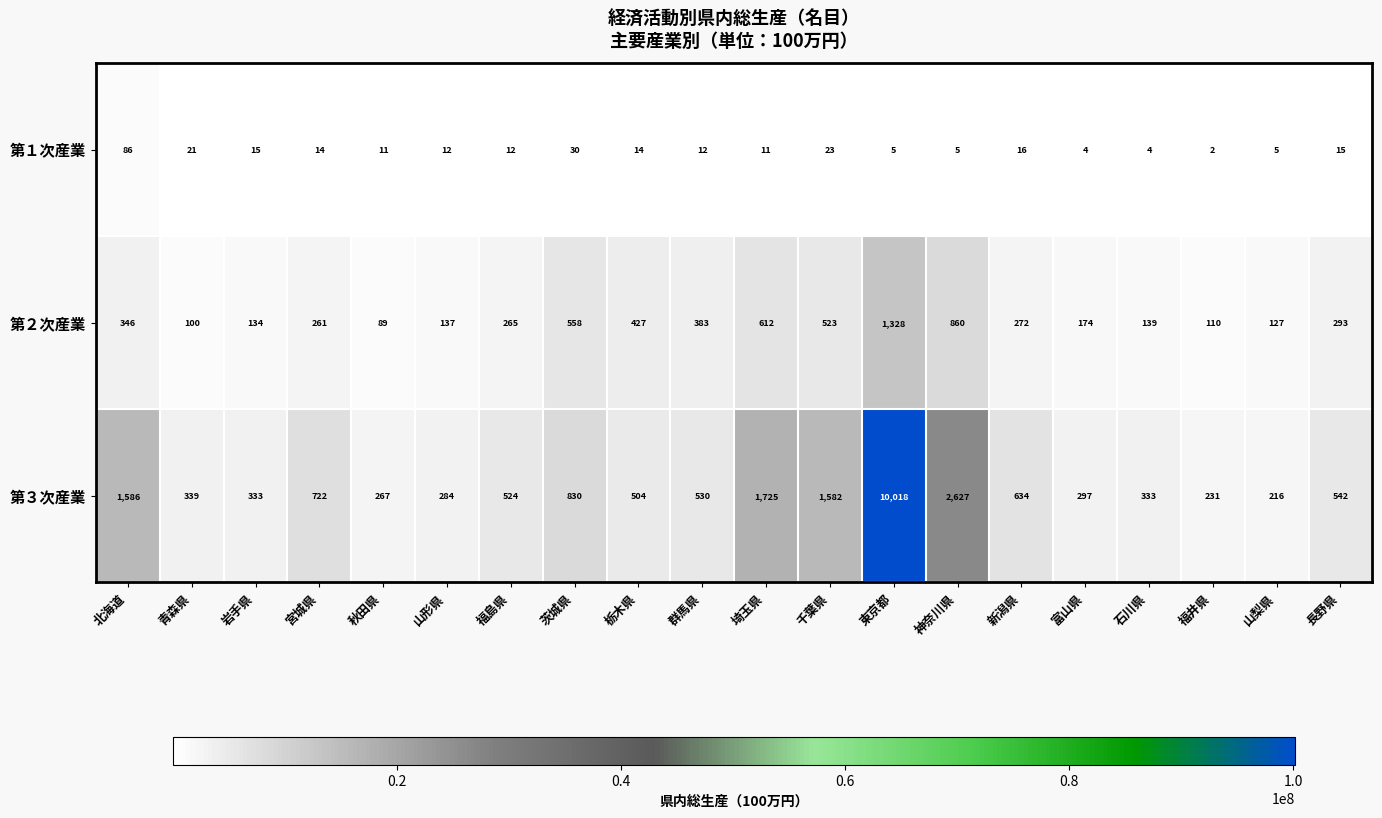

What is the minimum value for 第２次産業?

89